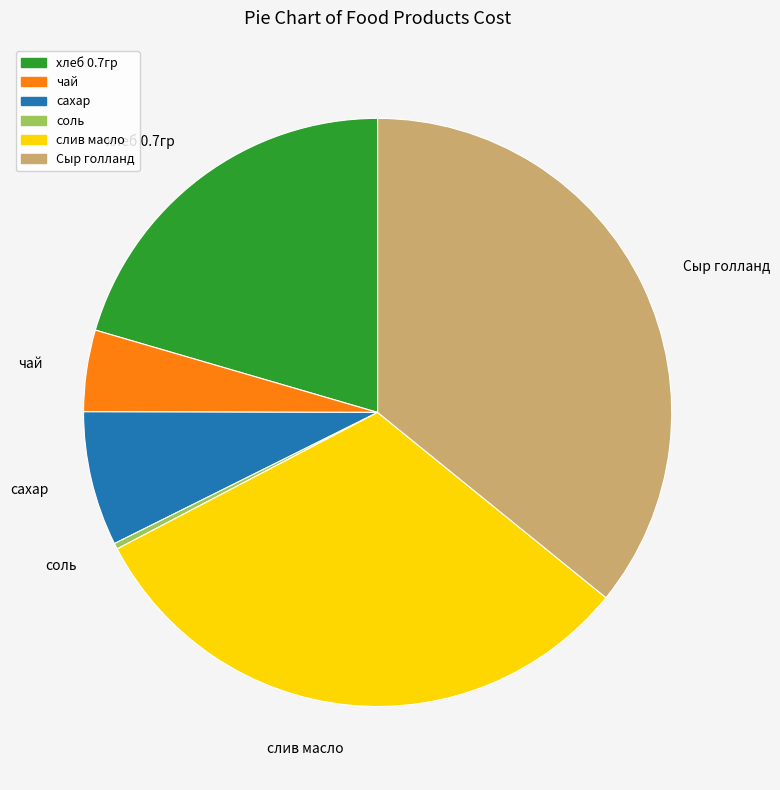

Rank the categories by value from highest to lowest.

Сыр голланд, слив масло, хлеб 0.7гр, сахар, чай, соль